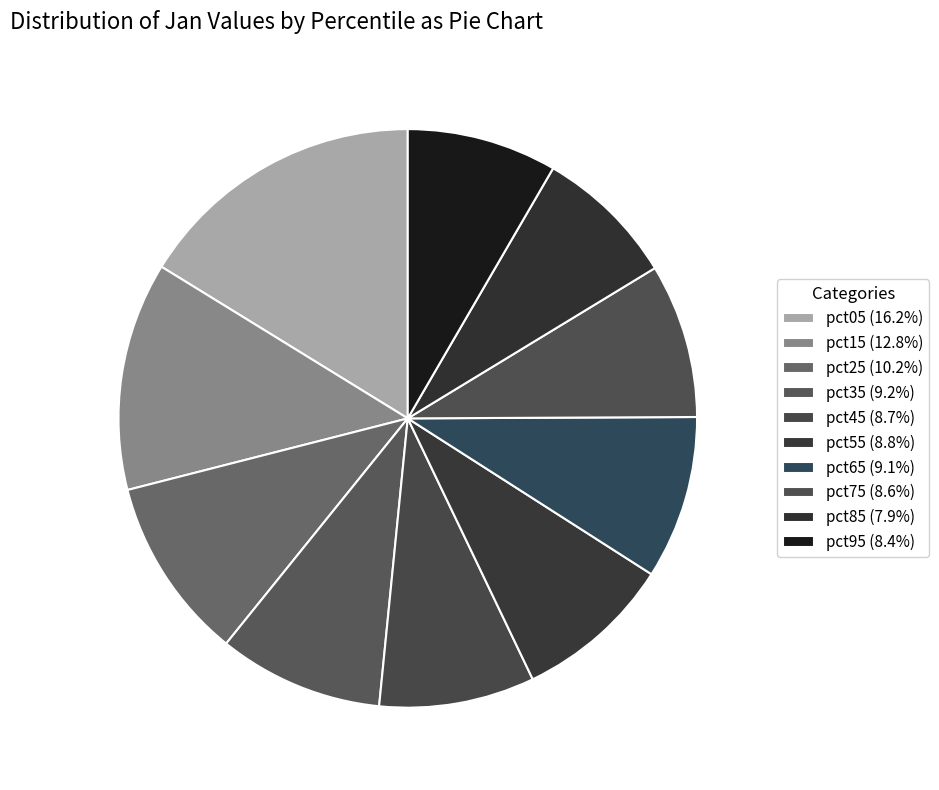

What percentage do pct65 and pct95 together represent?

17.5%